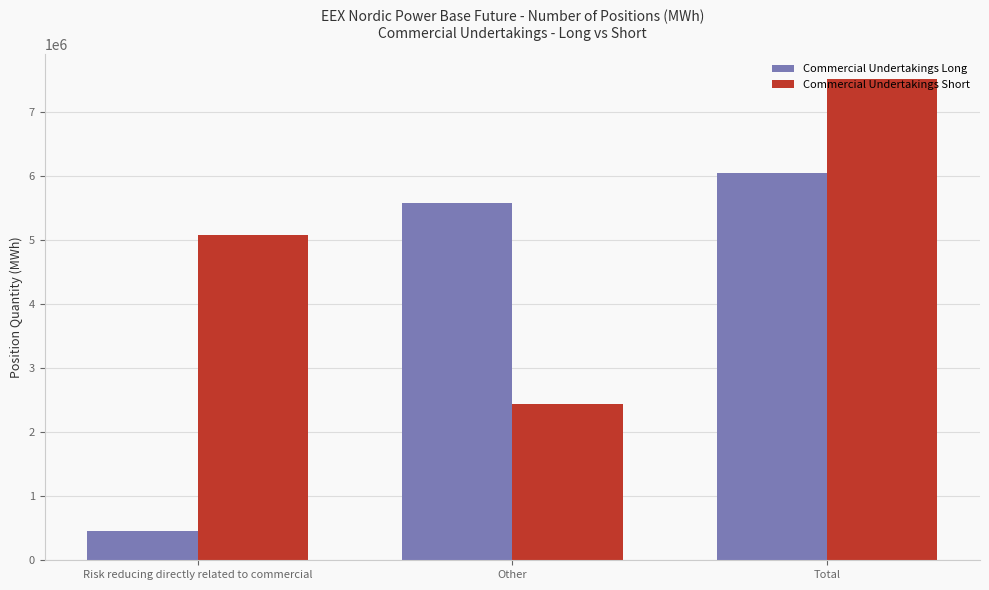

How many values in the Commercial Undertakings Long series are below 5579485?

1